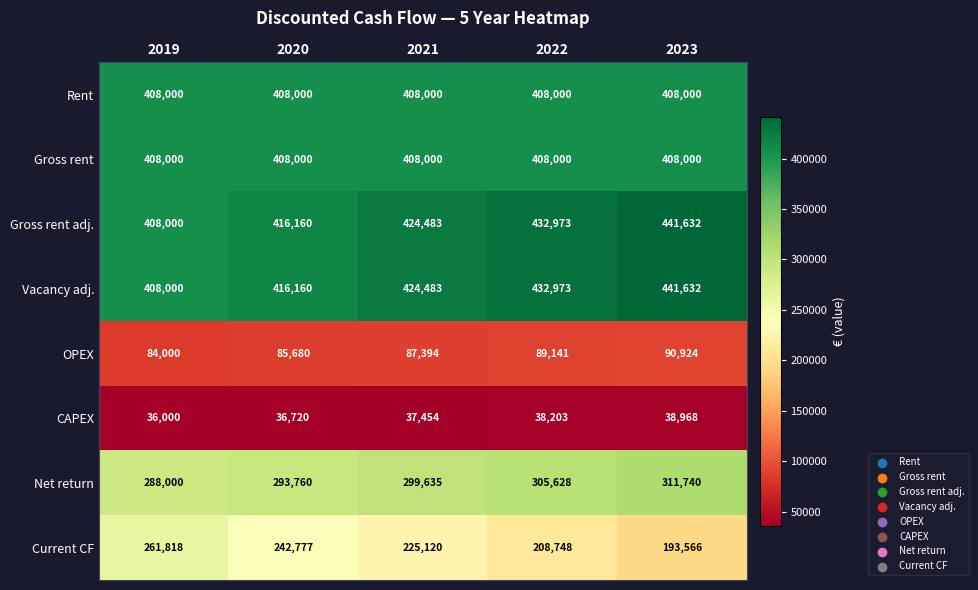

Between 2020 and 2021, which series saw the biggest shift?

Current CF